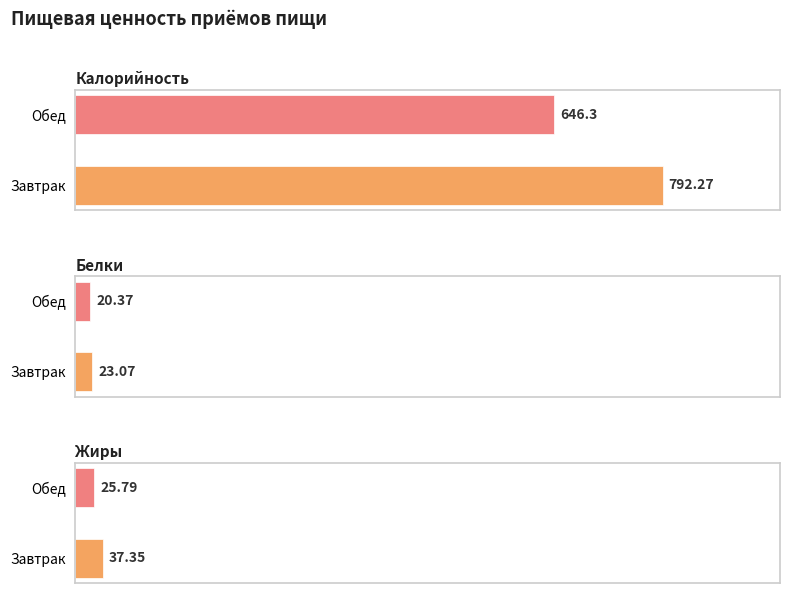

What is the average value of the Калорийность series?

719.3